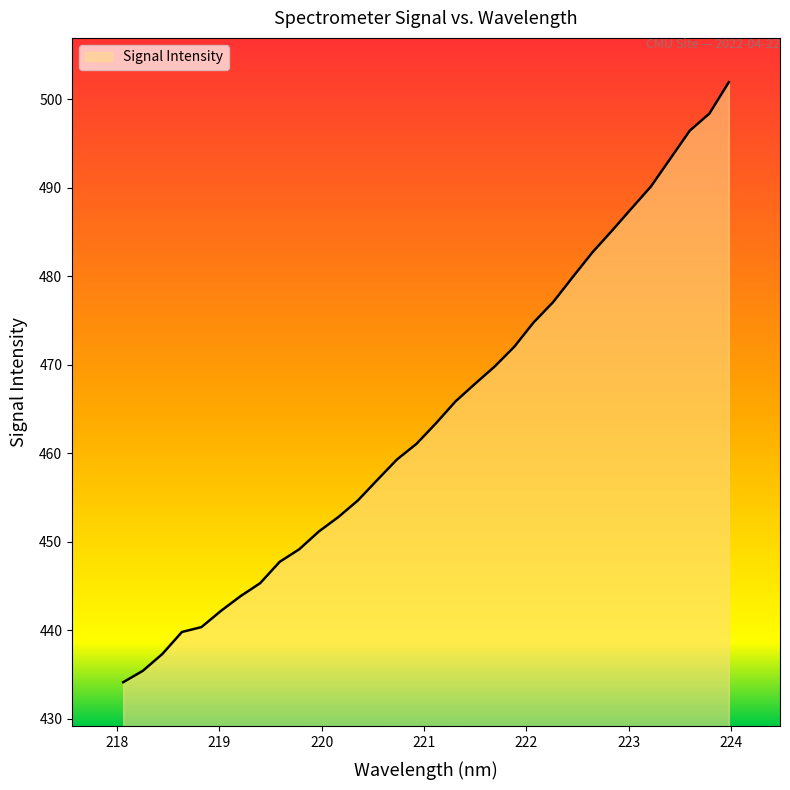

What is the greatest value displayed?

501.9